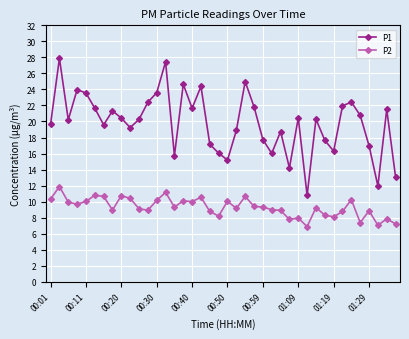

True or false: P2 and P1 intersect in this chart.

False